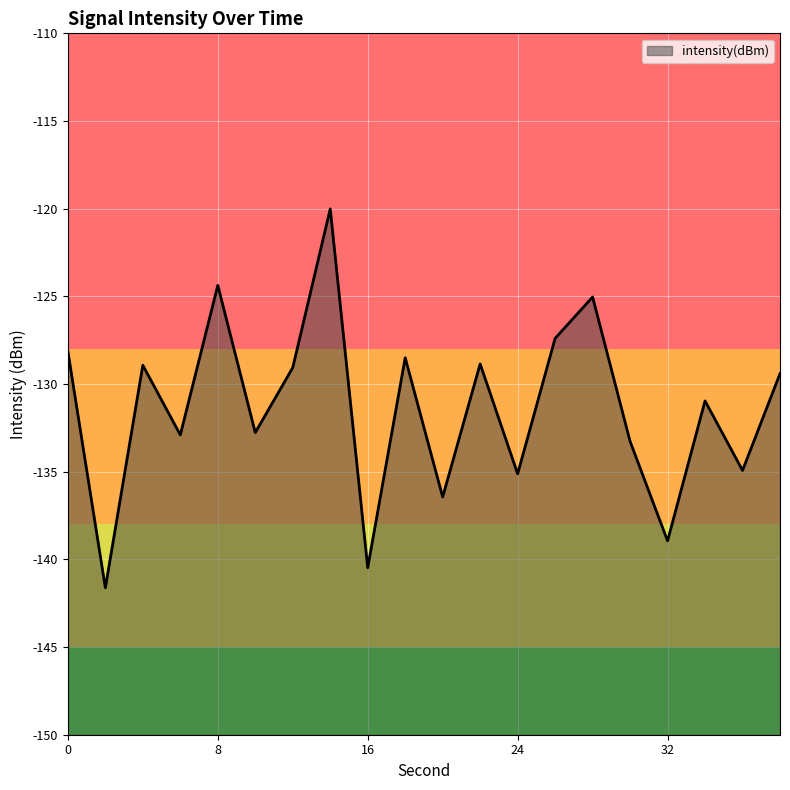

Which has a higher value, 24 or 16?

24